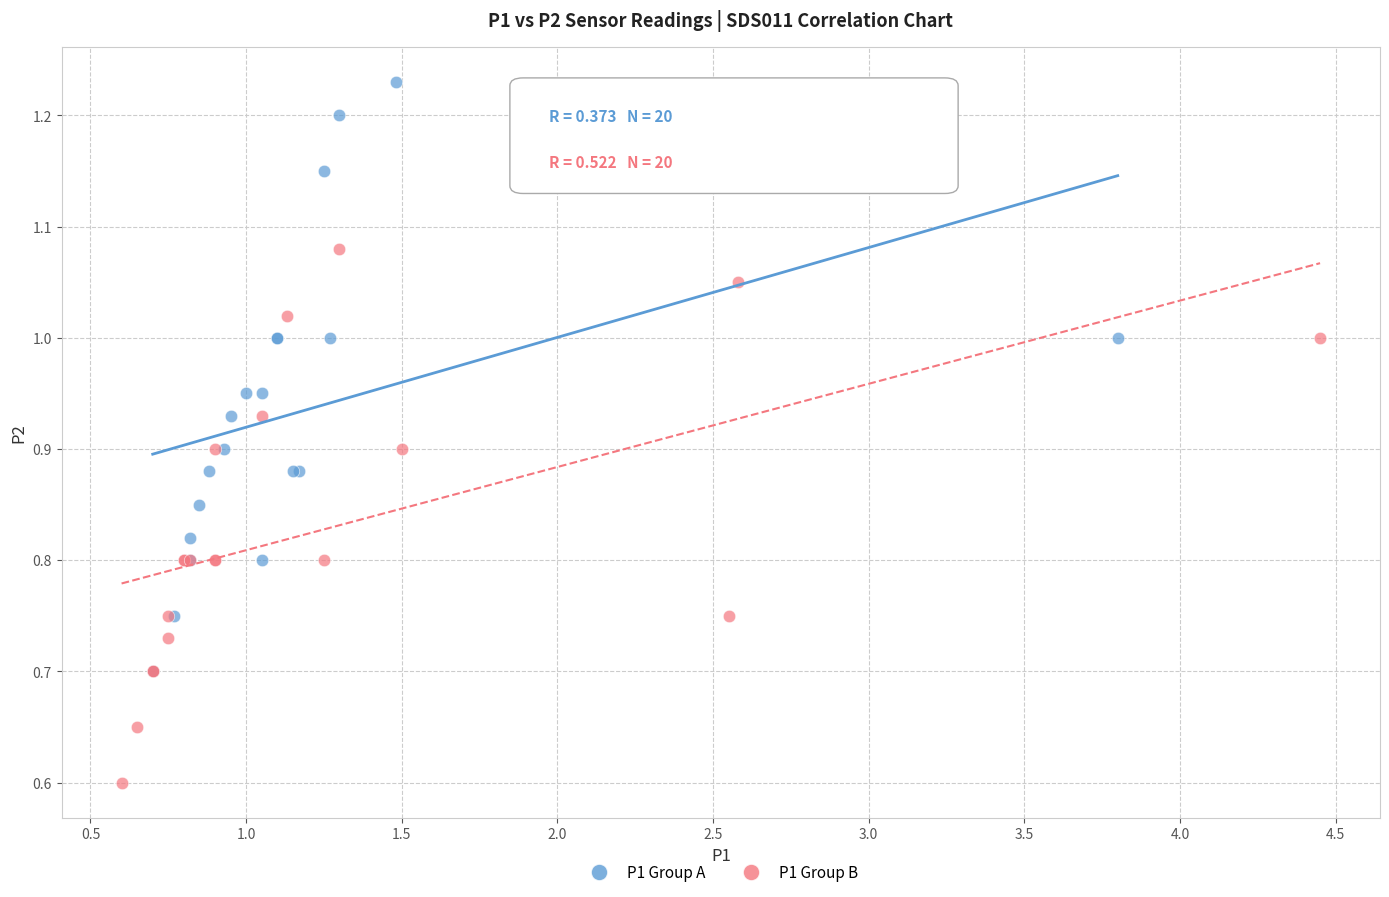

Which series has the widest spread of Y values?

P1 Group A